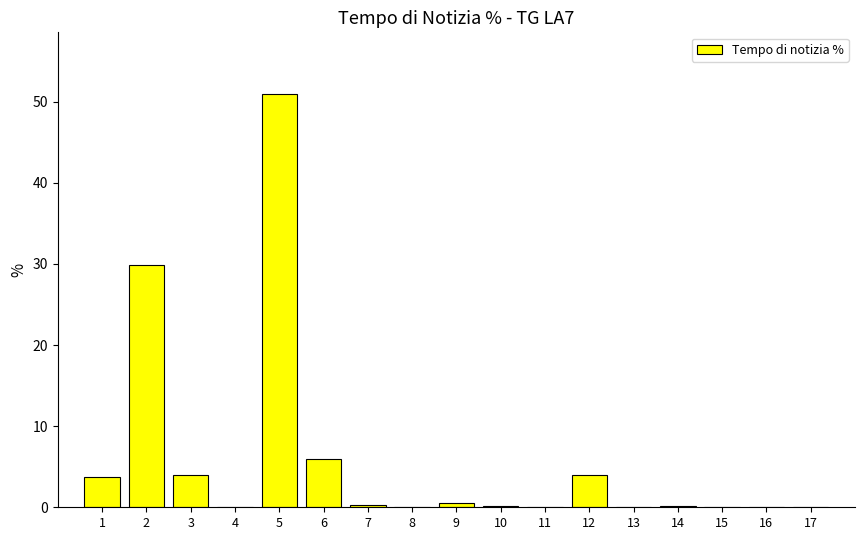

What is the approximate value at 2?

29.9